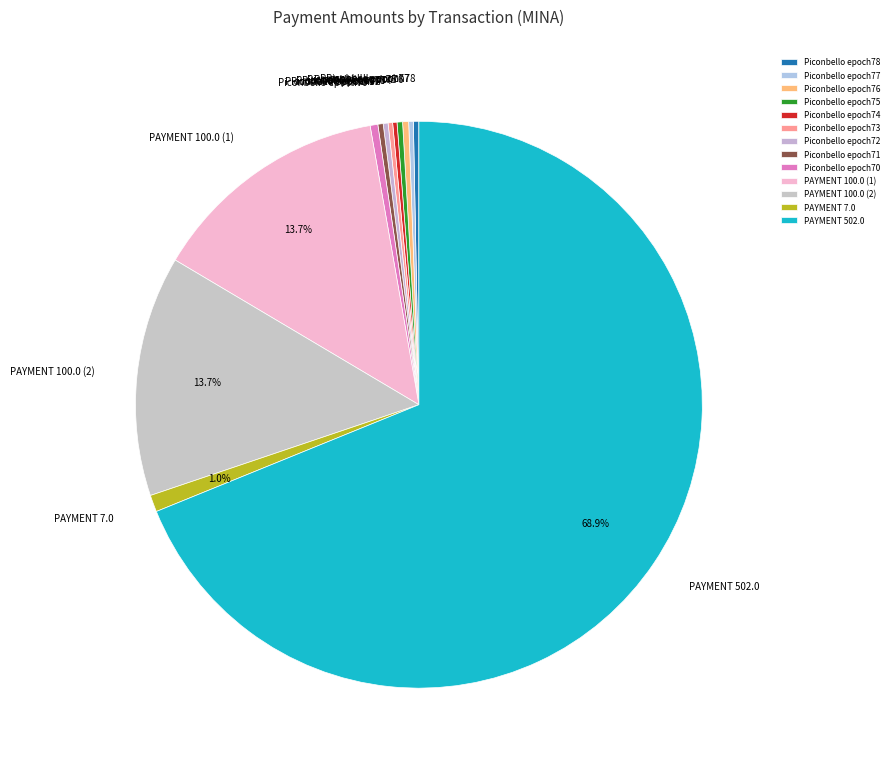

Between Piconbello epoch78 and PAYMENT 7.0, which is larger?

PAYMENT 7.0